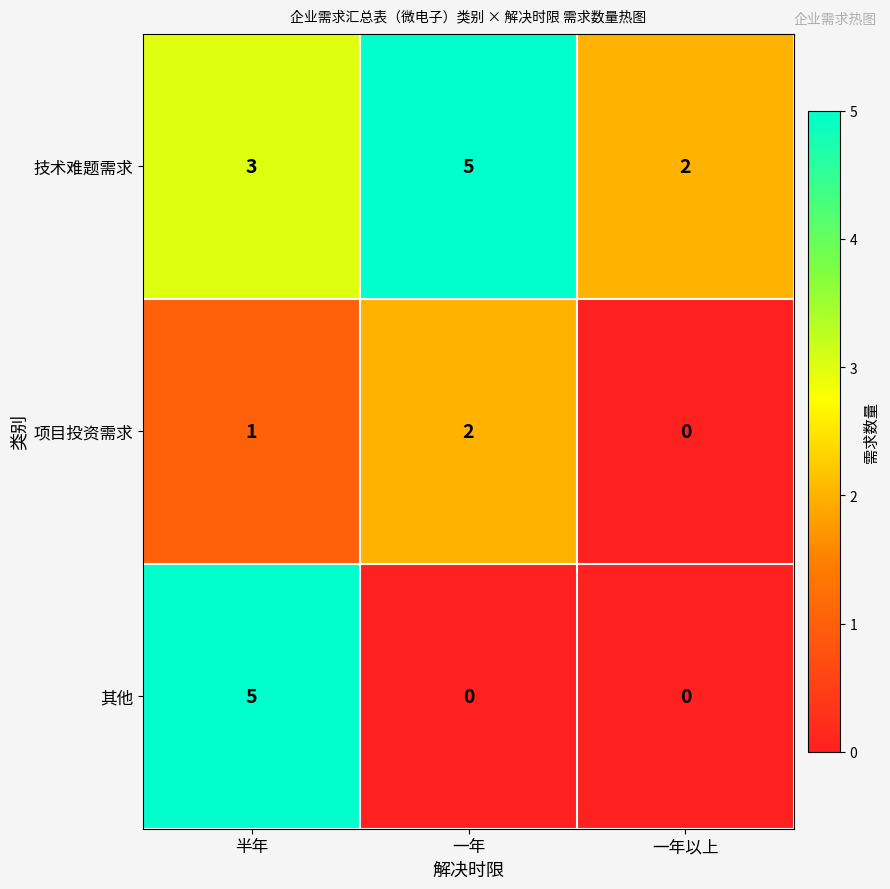

The value of 其他 at 半年 is 8. True or false?

False